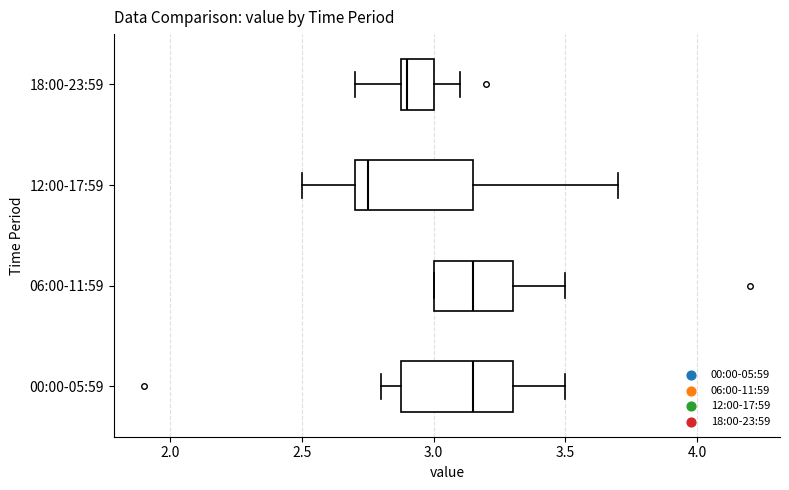

Reading bottom to top, transcribe this box plot: for each box, give where its median line is, the range the box spans, and where its two whiskers end, as read against the x-axis. The values are not printed on the chart, so give them approximately, as read against the axis.

00:00-05:59: median 3.15, box 2.90 to 3.30, whiskers 2.80 to 3.50
06:00-11:59: median 3.15, box 3.00 to 3.30, whiskers 3.00 to 3.50
12:00-17:59: median 2.75, box 2.70 to 3.15, whiskers 2.50 to 3.70
18:00-23:59: median 2.90 (just right of the box's left edge), box 2.90 to 3.00, whiskers 2.70 to 3.10